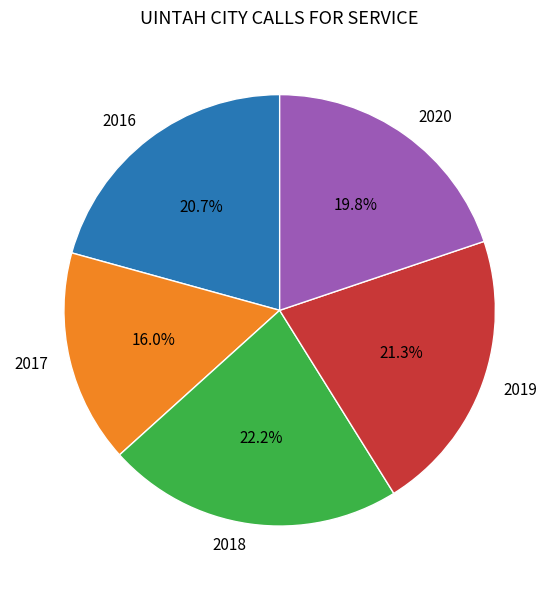

Is the sum of 2020 and 2016 greater than half?

No